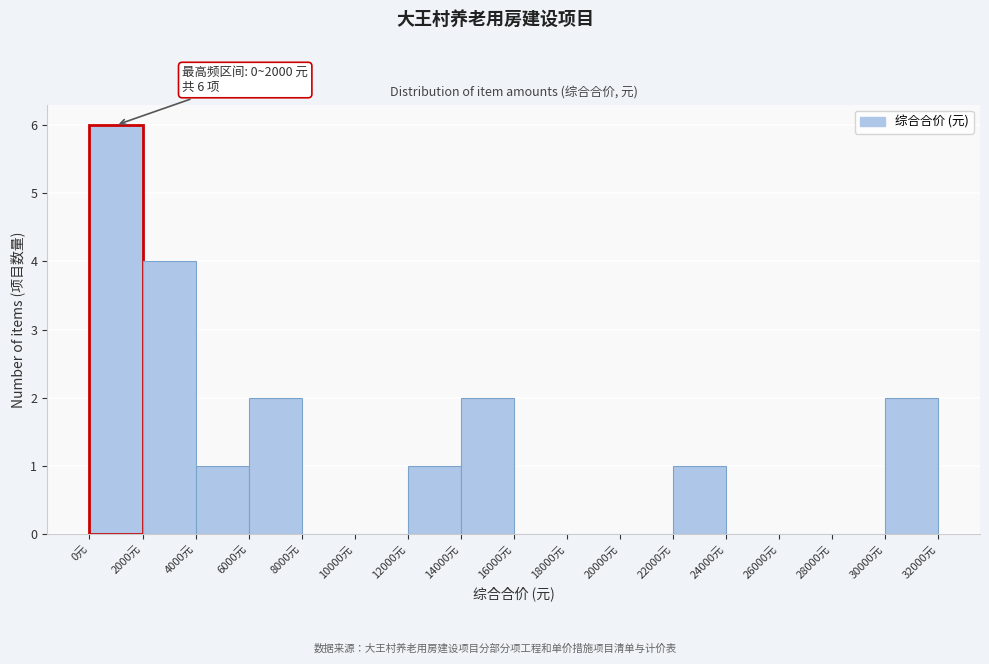

Over which range of the x-axis is the bar tallest?

0 to 2000